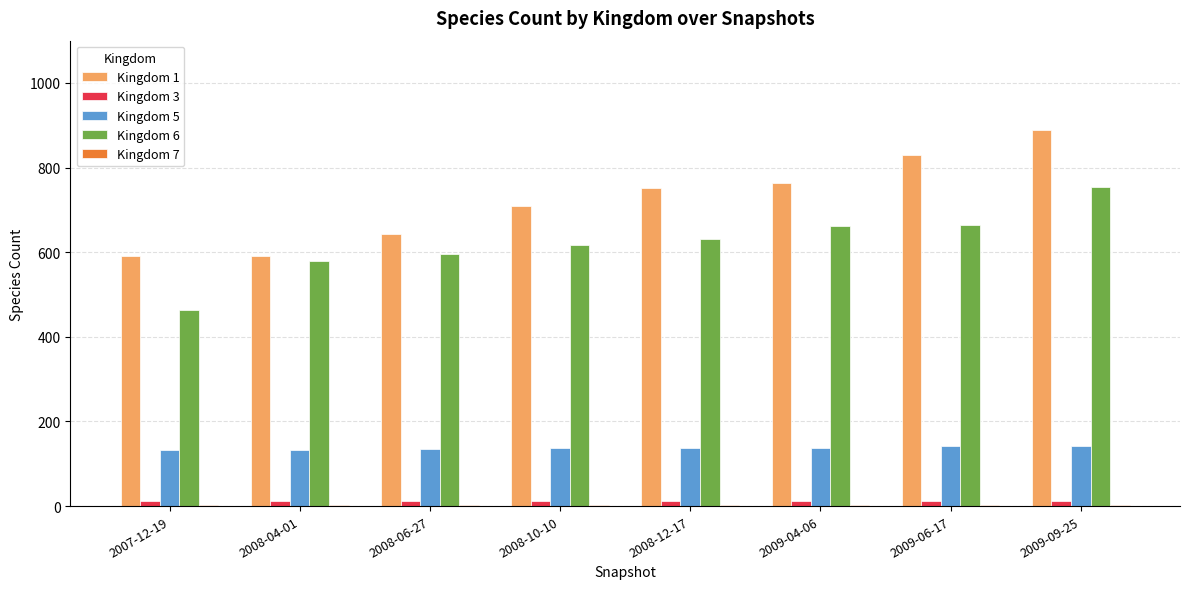

The value of Kingdom 5 at 2009-04-06 is 83. True or false?

False